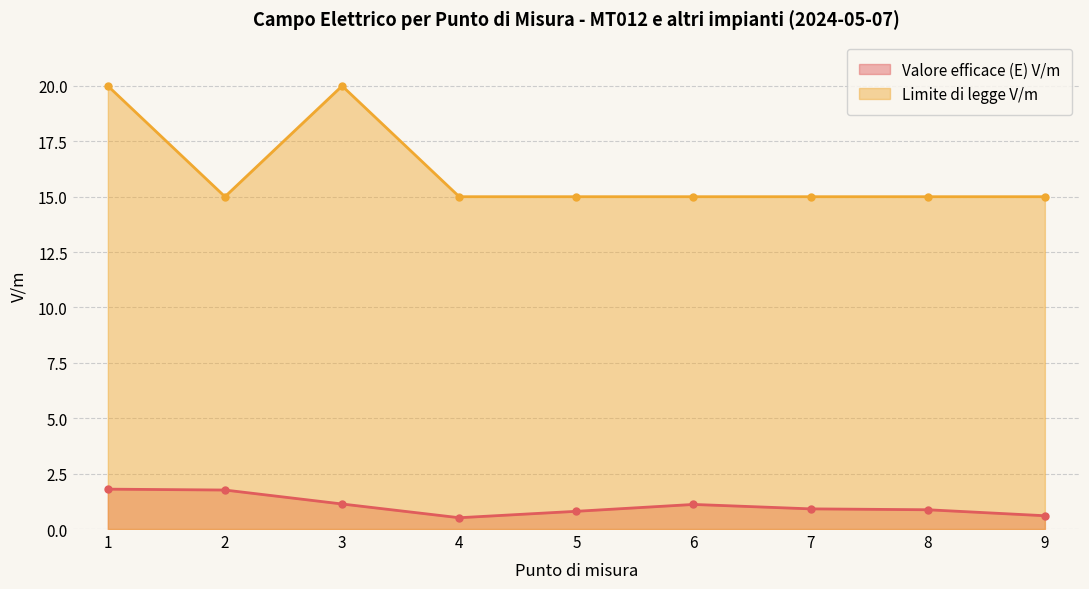

Rank the series at 8 from lowest to highest value.

Valore efficace (E) V/m, Limite di legge V/m